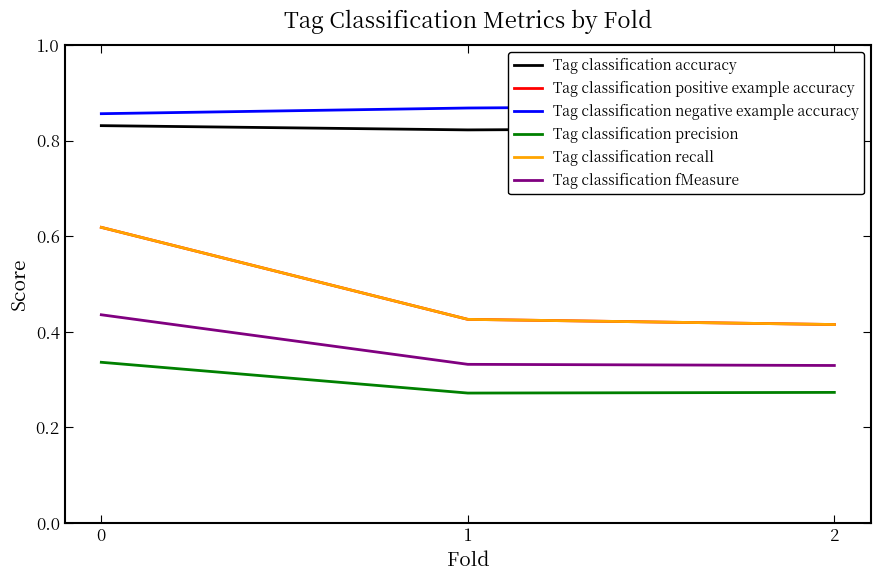

The Tag classification fMeasure series shows 0.3 at 1. True or false?

True